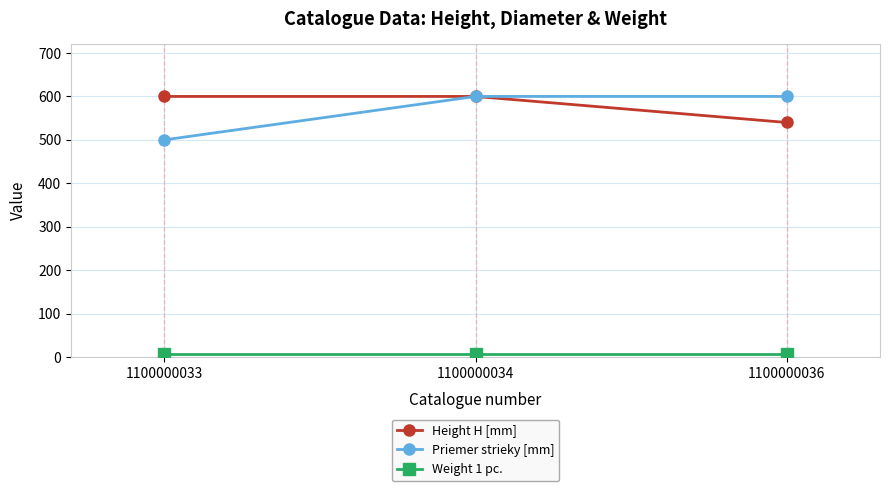

At how many categories does at least one series exceed 60?

3